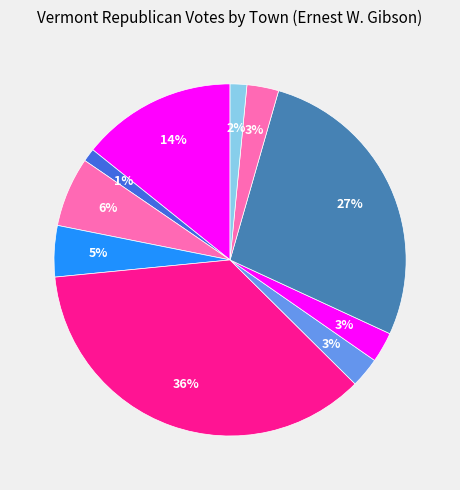

Which slice is the smallest?

Albany